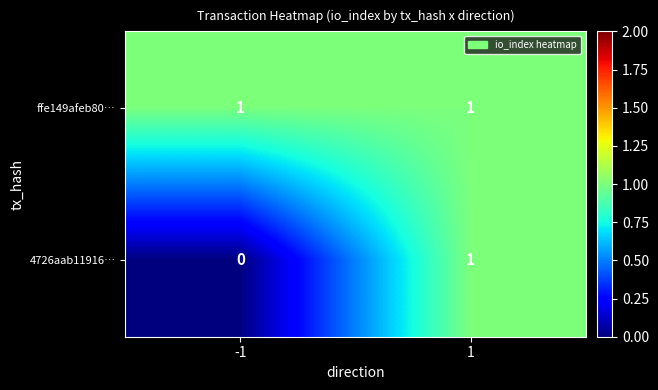

True or false: 4726aab11916… has a value of 1 at 1.

True